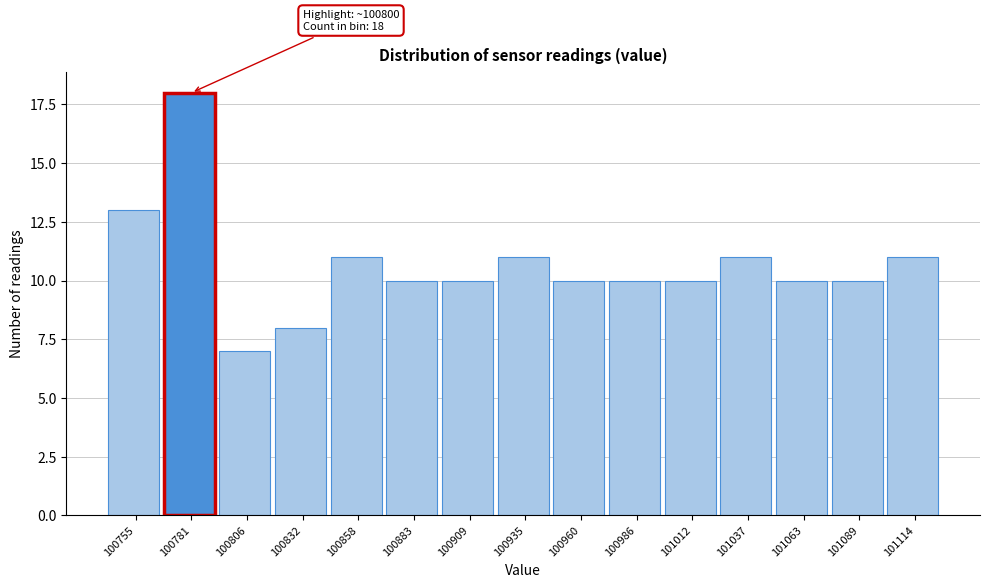

Reading left to right, what are all the values shown in this chart?

100755=13	100781=18	100806=7	100832=8	100858=11	100883=10	100909=10	100935=11	100960=10	100986=10	101012=10	101037=11	101063=10	101089=10	101114=11